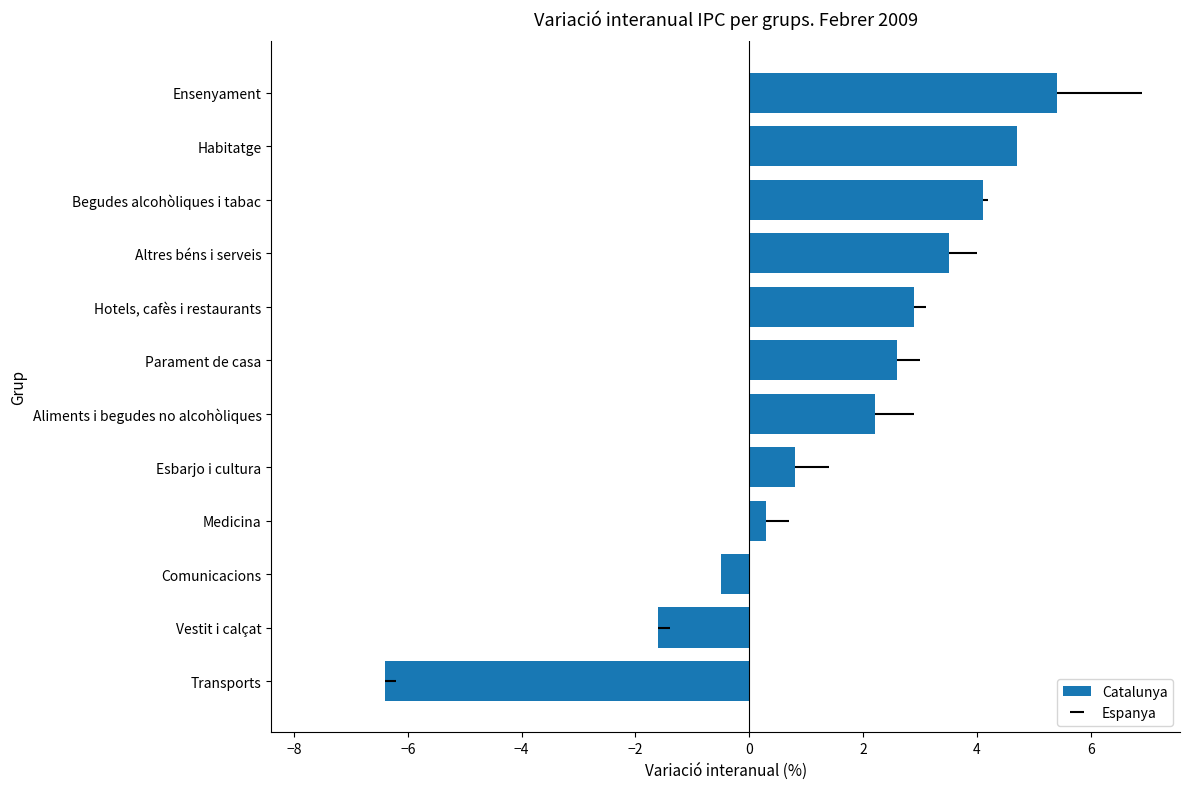

The value at Aliments i begudes no alcohòliques is 2.2. True or false?

True